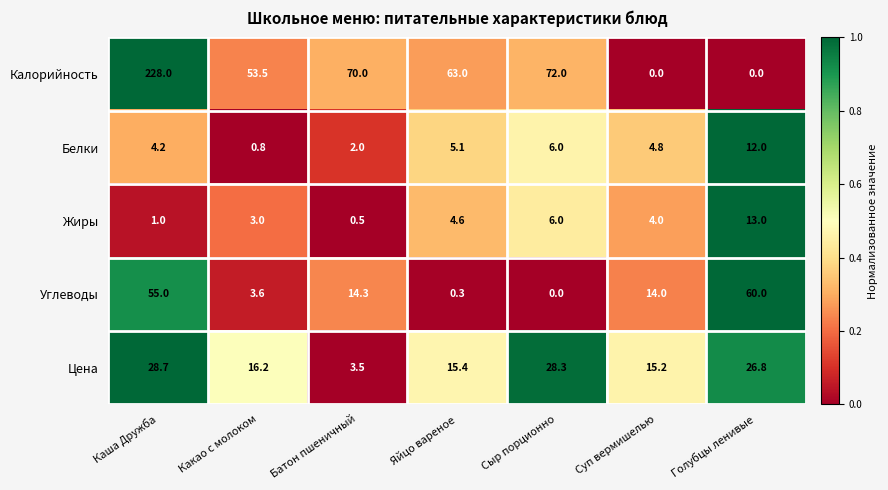

Between Какао с молоком and Сыр порционно, which series saw the biggest shift?

Калорийность